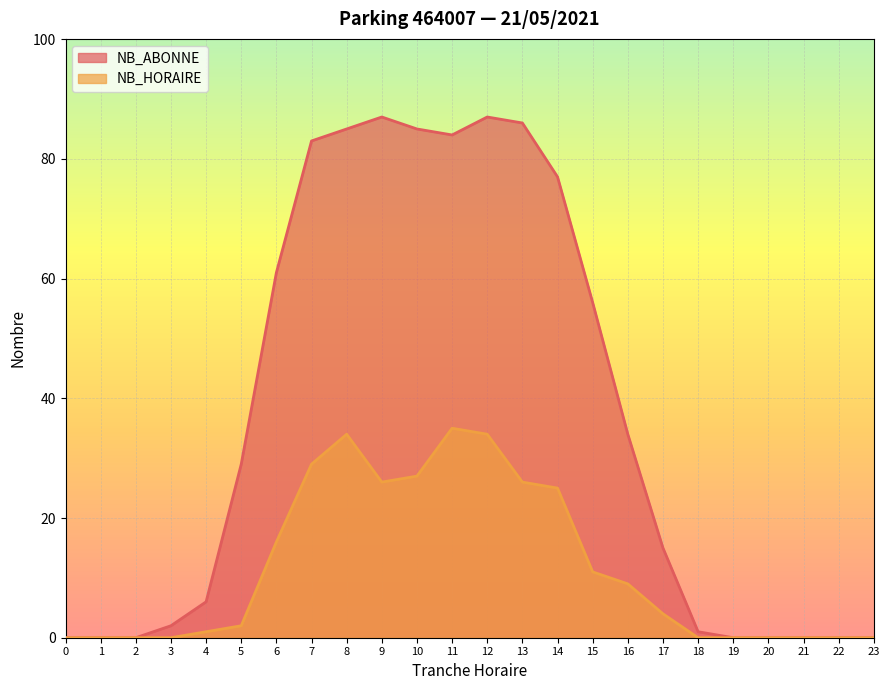

At which label does NB_HORAIRE first exceed 4?

6